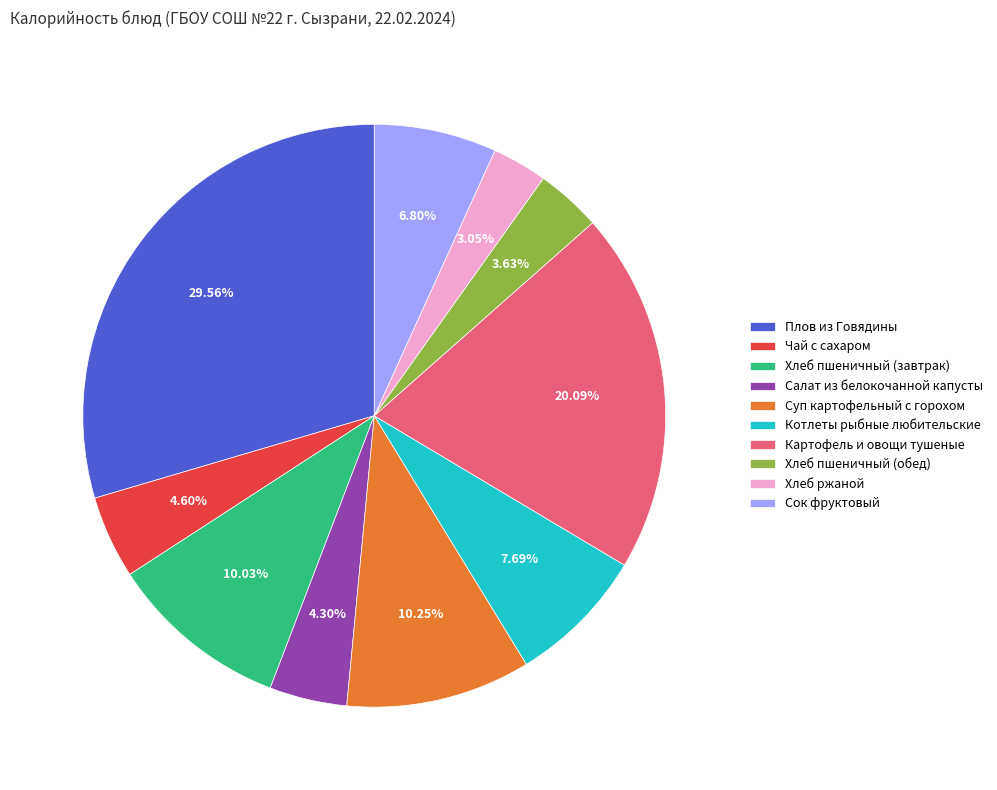

How many segments does this pie chart have?

10